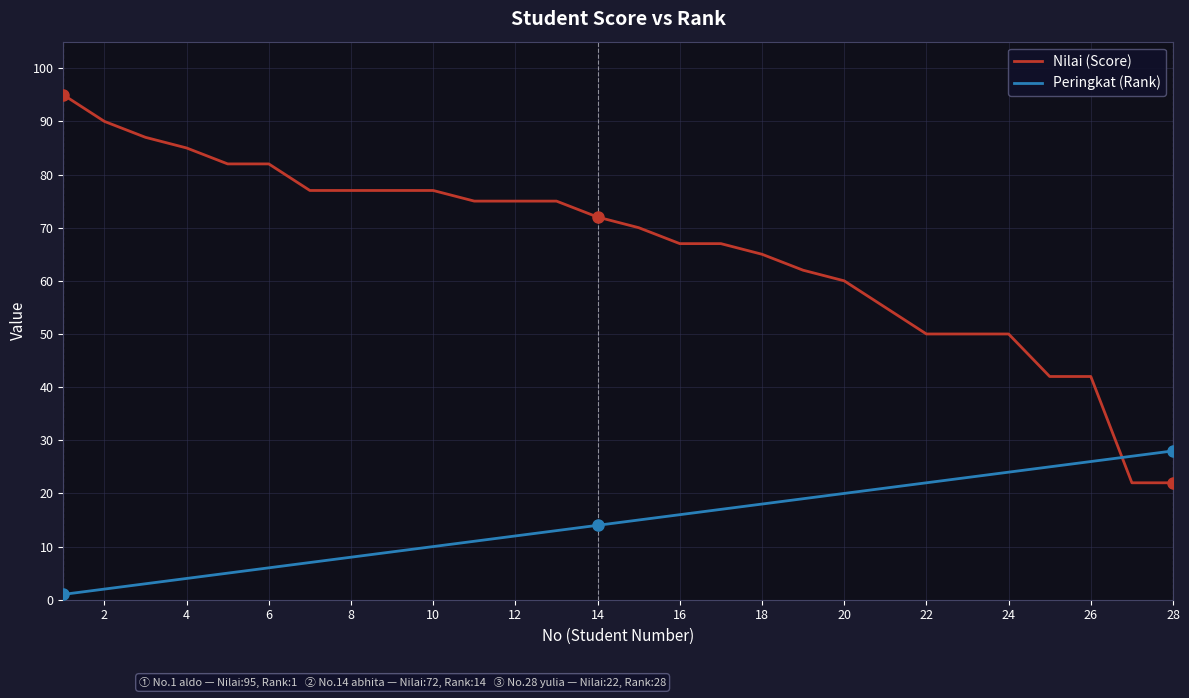

Which series has the widest spread of values?

Nilai (Score)